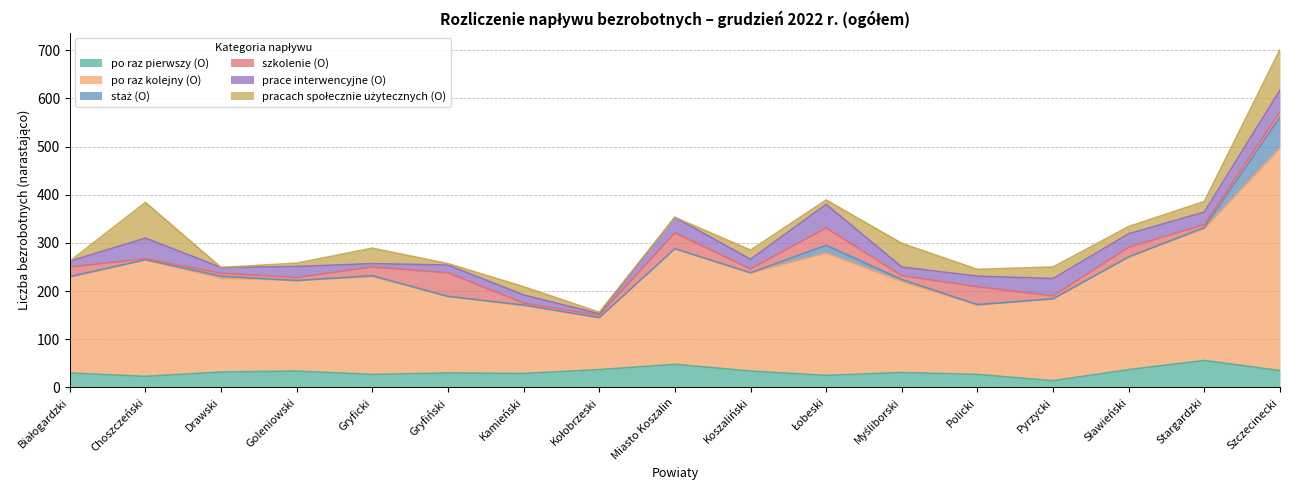

The value of po raz kolejny (O) at Pyrzycki is 255. True or false?

False